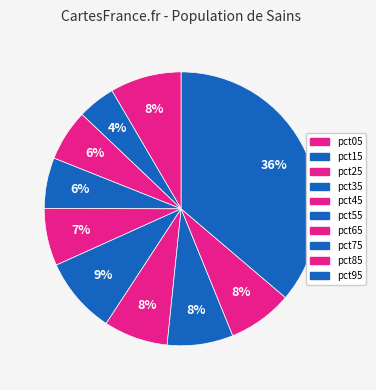

To the nearest percent, what is the difference between the pct25 and pct75 slice percentages?

2%